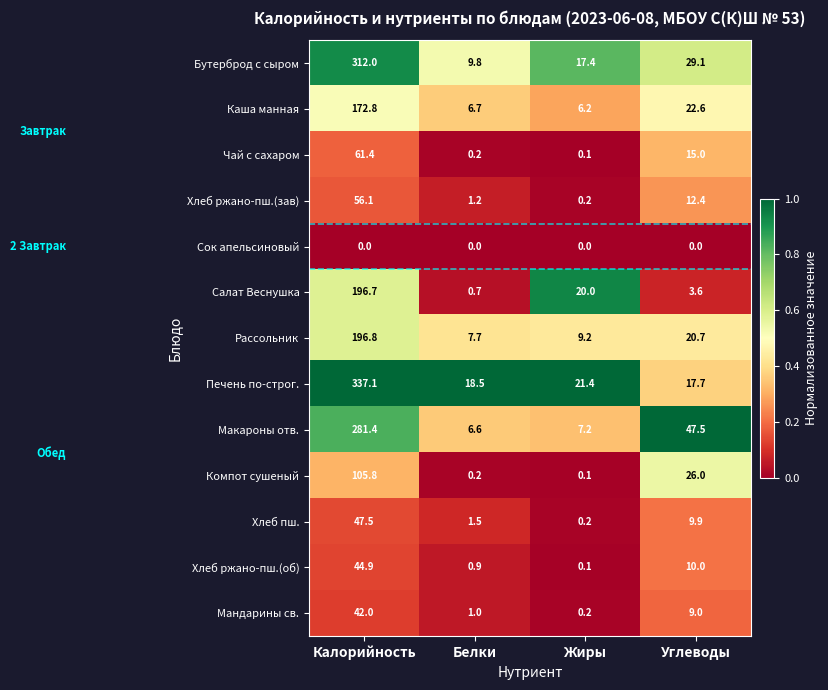

What is the total value across all series at Углеводы?

223.5